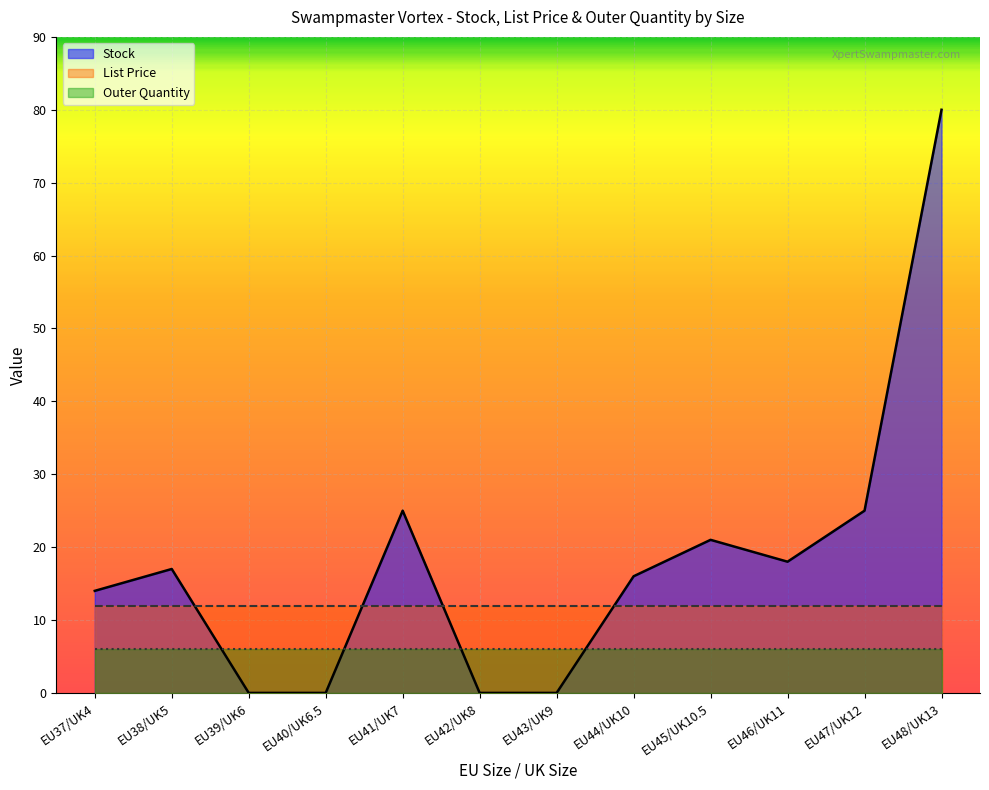

What position from the right is EU38/UK5?

11